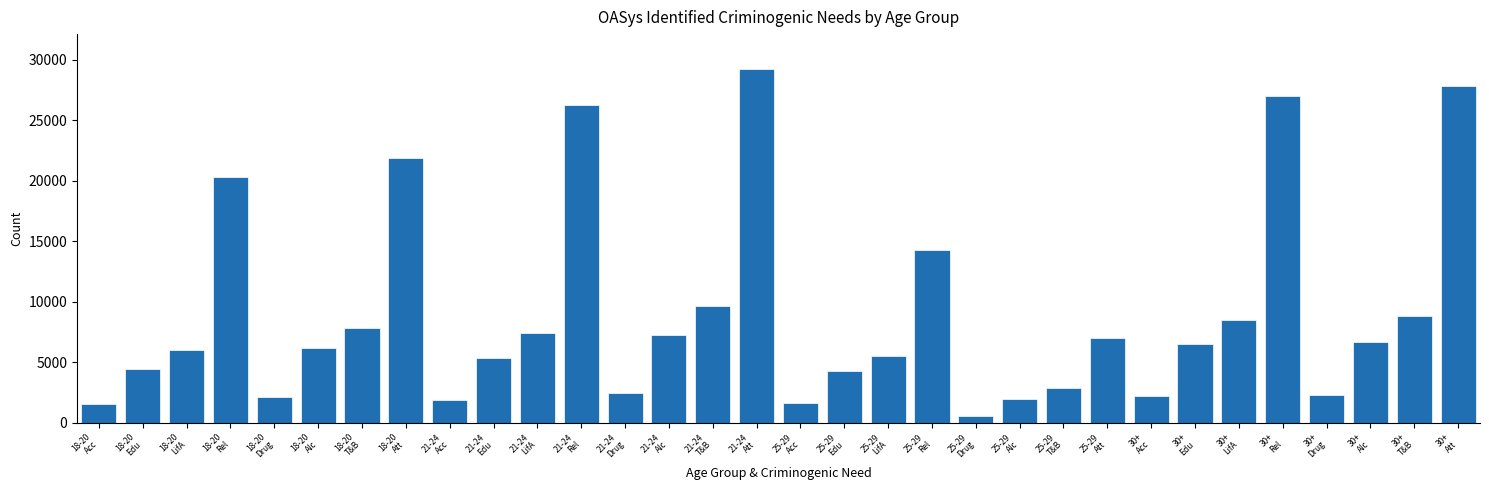

What is the value of the 11th bar from the left?

7432